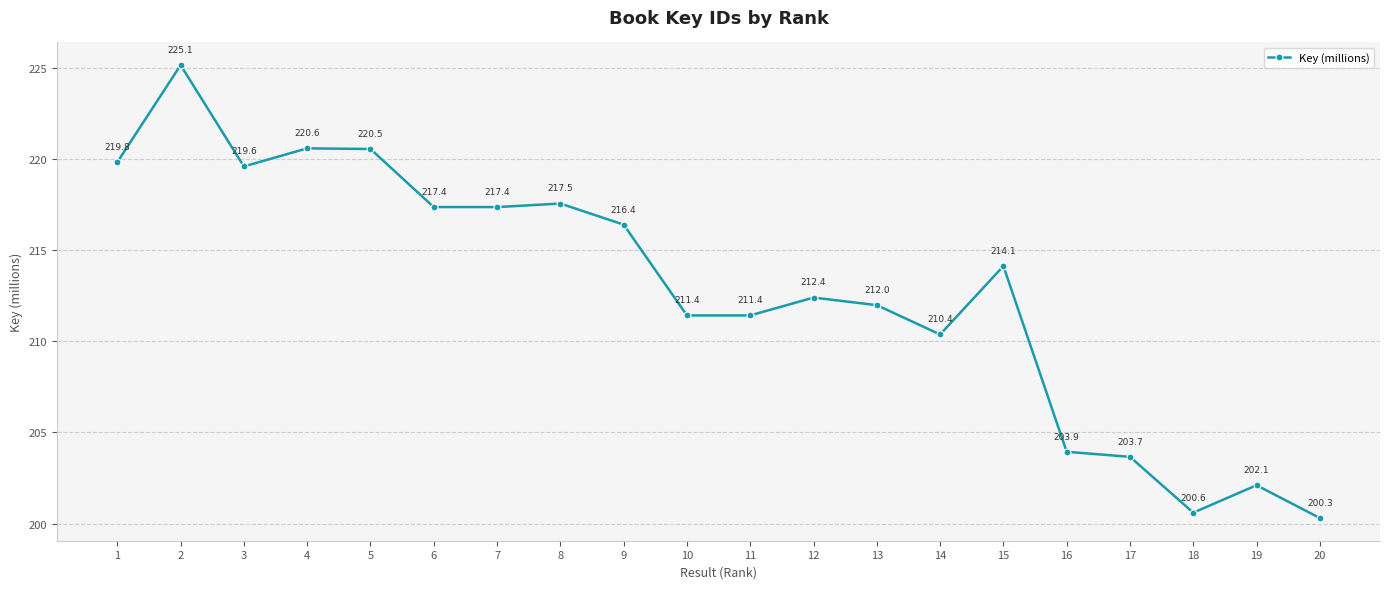

What is the ratio of the value at 18 to the value at 4?

0.9